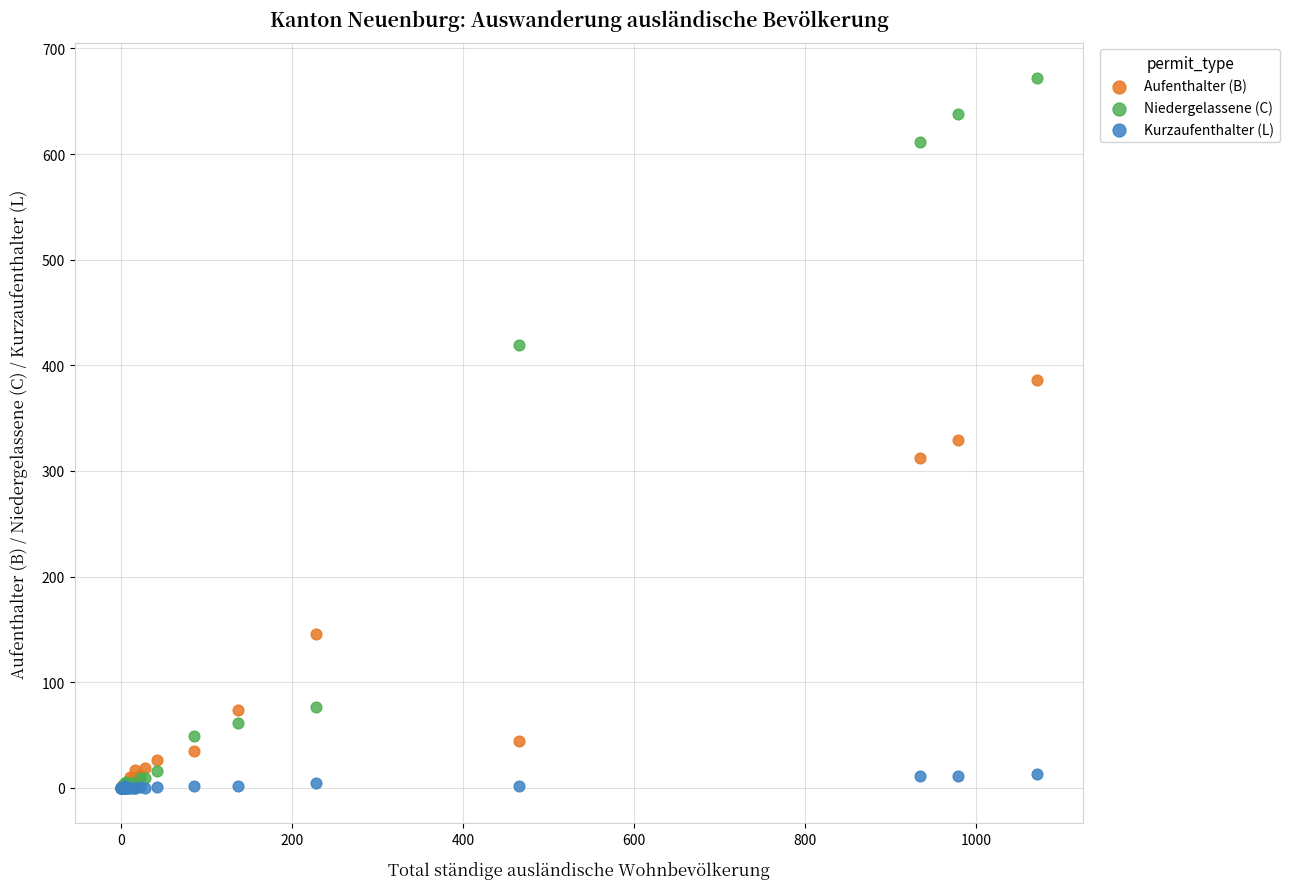

What are all the series names shown in the legend?

Aufenthalter (B), Niedergelassene (C), Kurzaufenthalter (L)